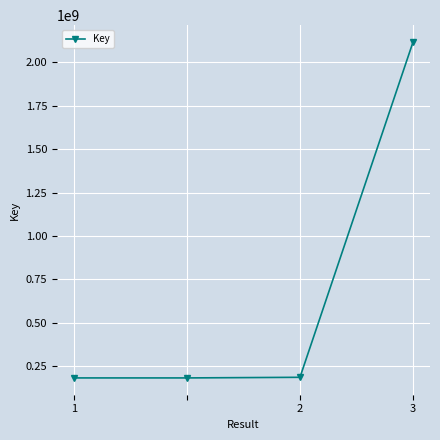

True or false: there are more than 2 points higher than both neighbors.

False